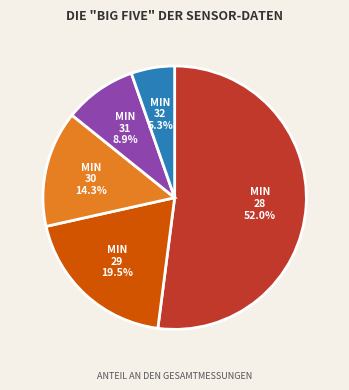

To the nearest percent, what is the average slice percentage?

20%